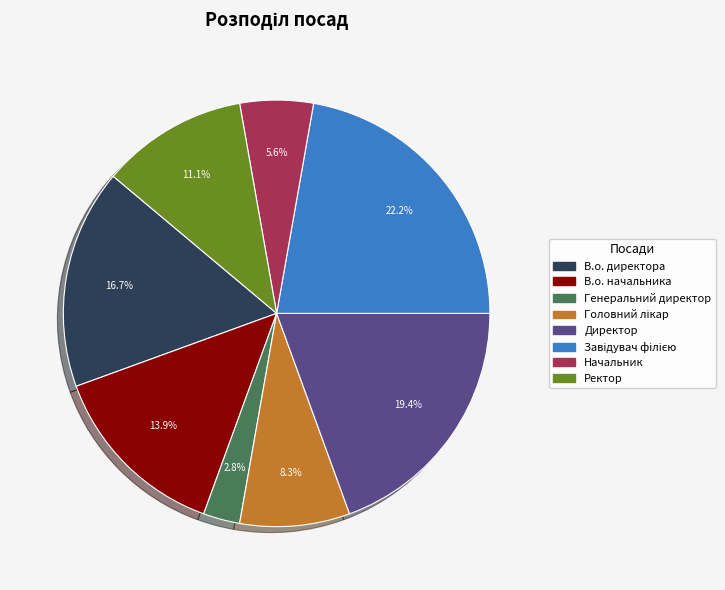

How much of the chart is everything except Директор?

80.6%